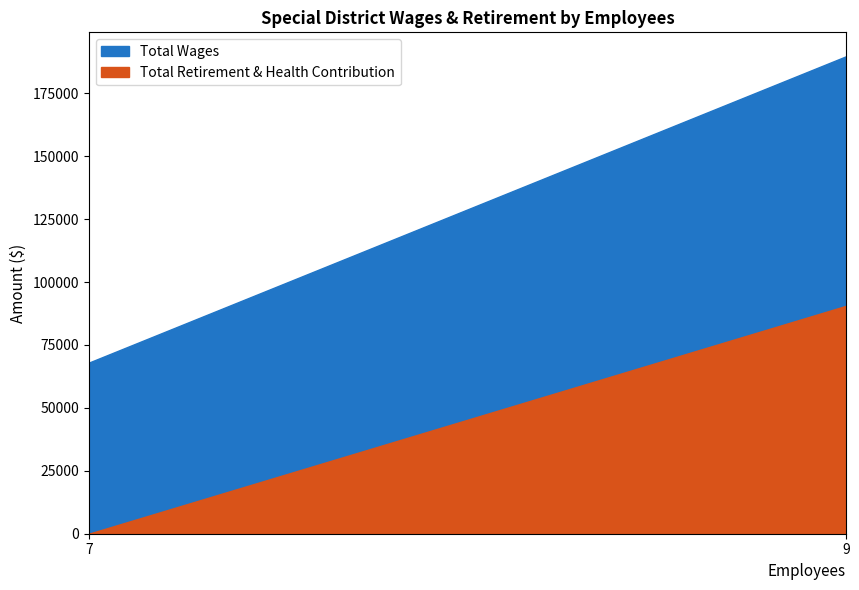

How many lines are shown in the chart?

2